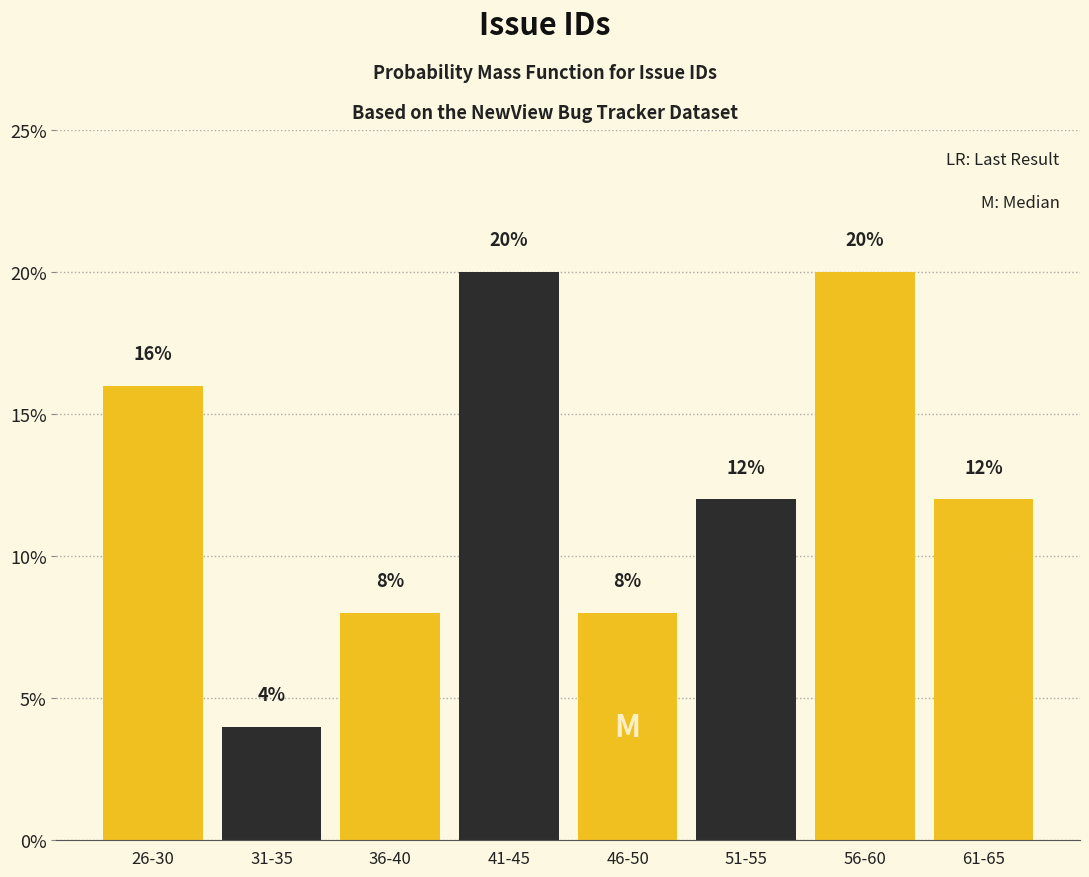

Reading right to left, transcribe all the data shown in this chart.

12	20	12	8	20	8	4	16